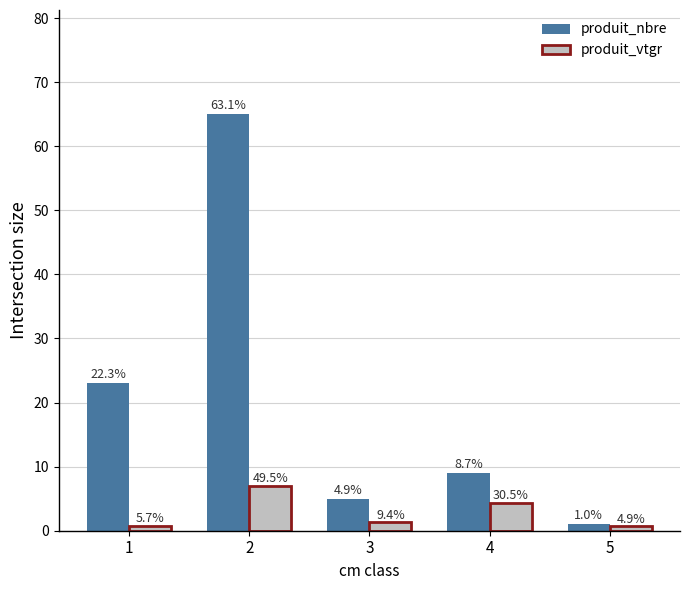

Reading left to right, list all the values displayed in this chart.

produit_nbre: 1=23.0	2=65.0	3=5.0	4=9.0	5=1.0
produit_vtgr: 1=0.8	2=7.0	3=1.3	4=4.3	5=0.7